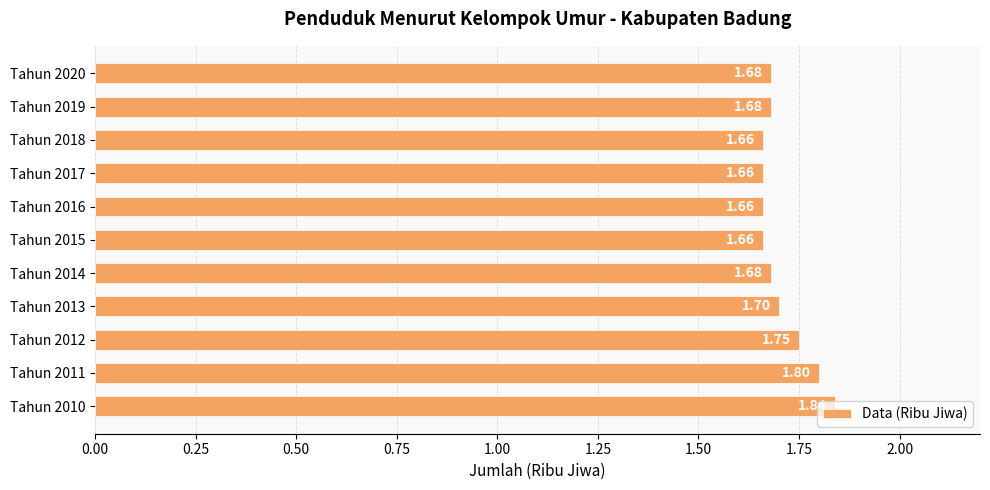

What is the ratio of the value at Tahun 2018 to the value at Tahun 2019?

1.0